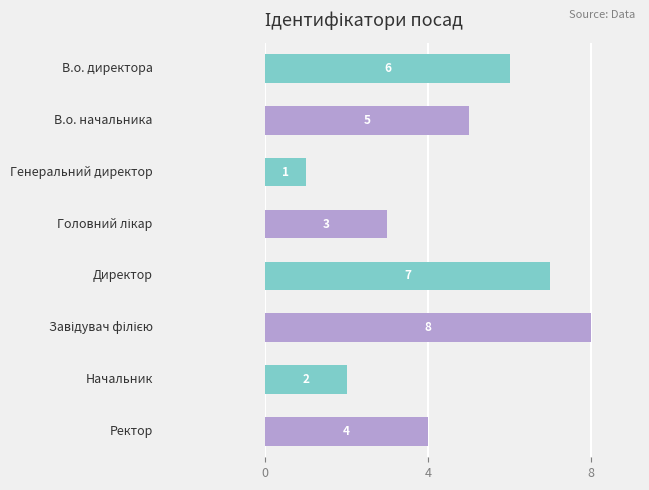

What is the greatest value displayed?

8